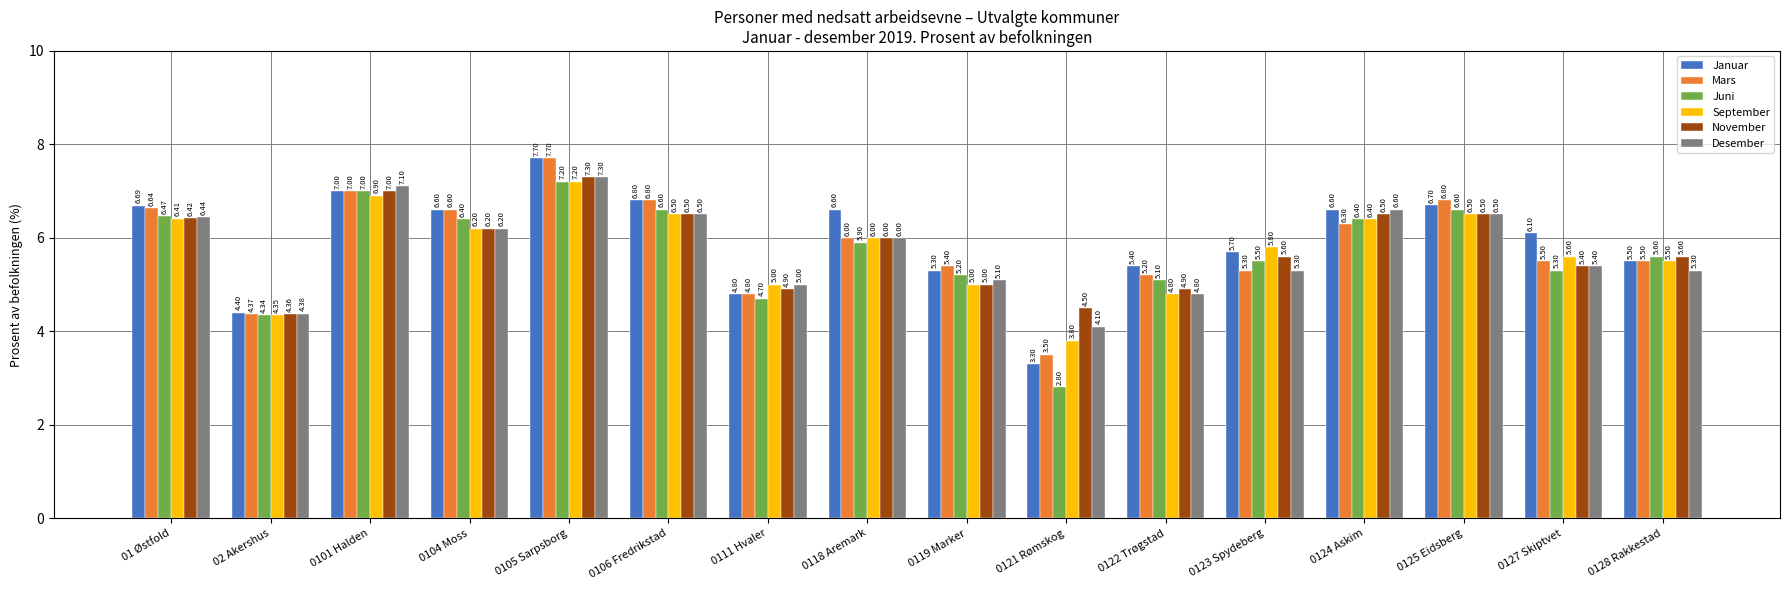

What is the total value across all series at 0119 Marker?

31.0